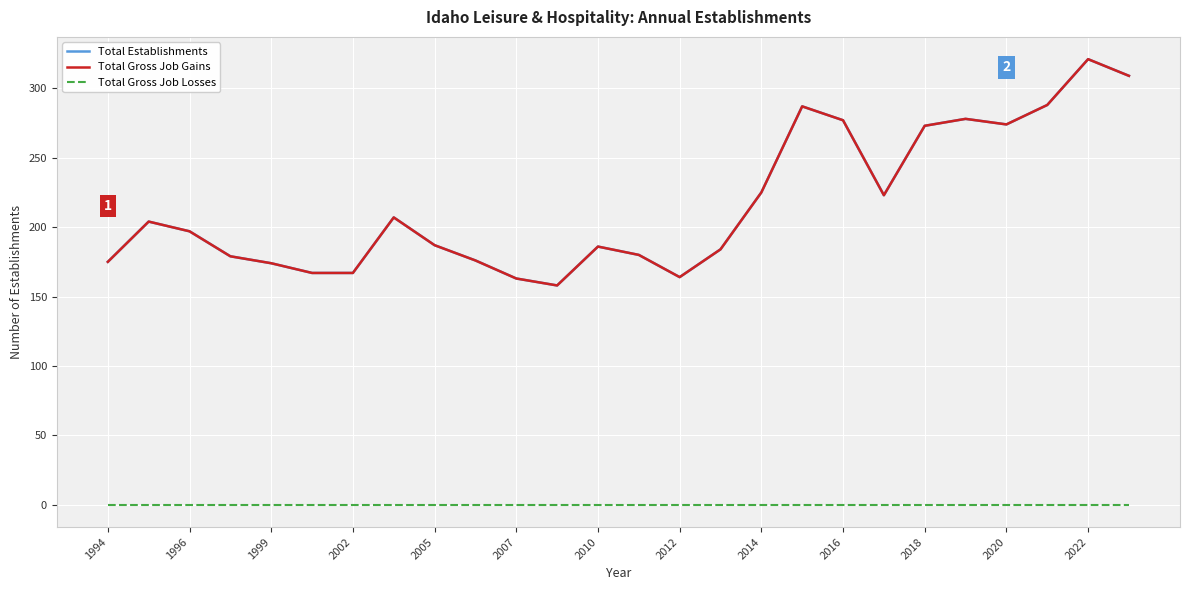

Which series has the widest spread of values?

Total Establishments